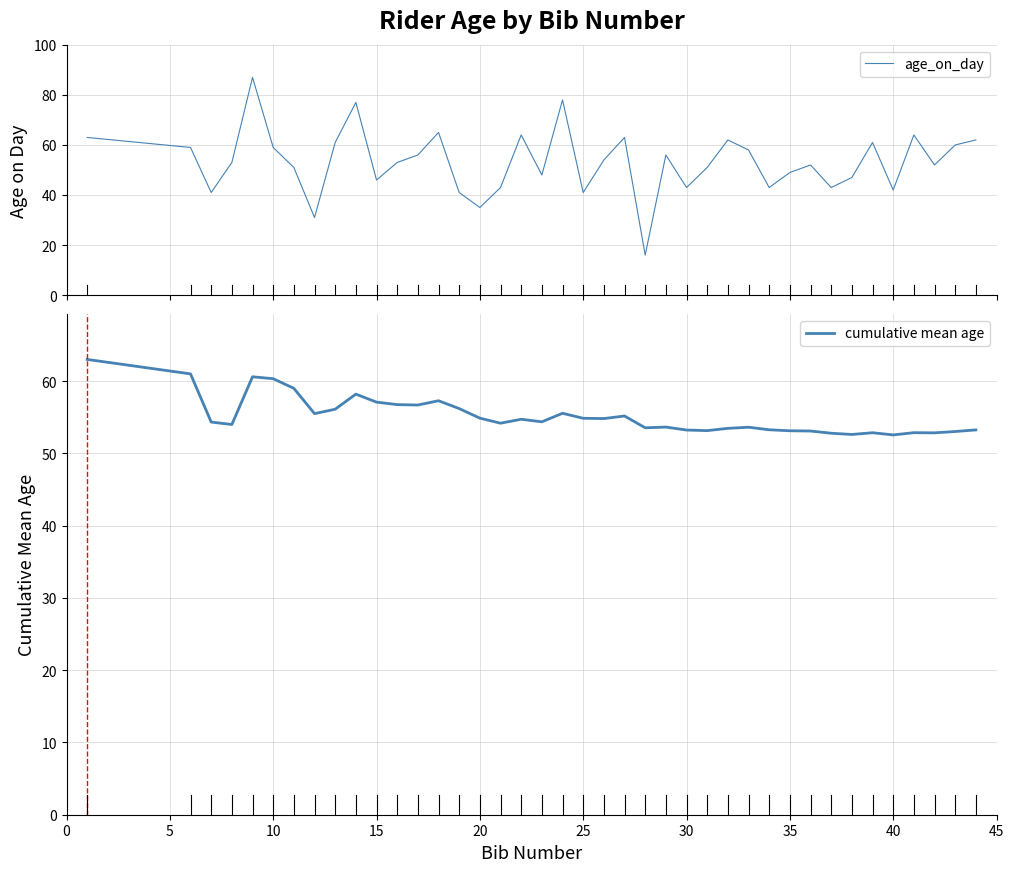

What is the highest value of the age_on_day series?

87